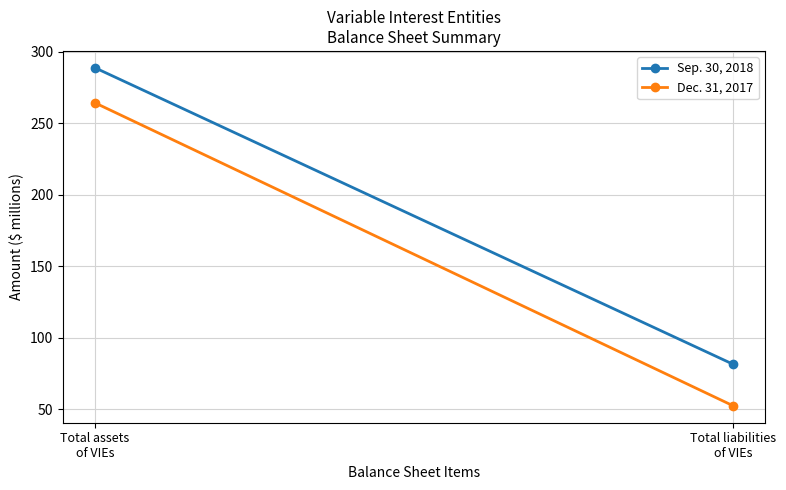

What is the average value of the Dec. 31, 2017 series?

158.3